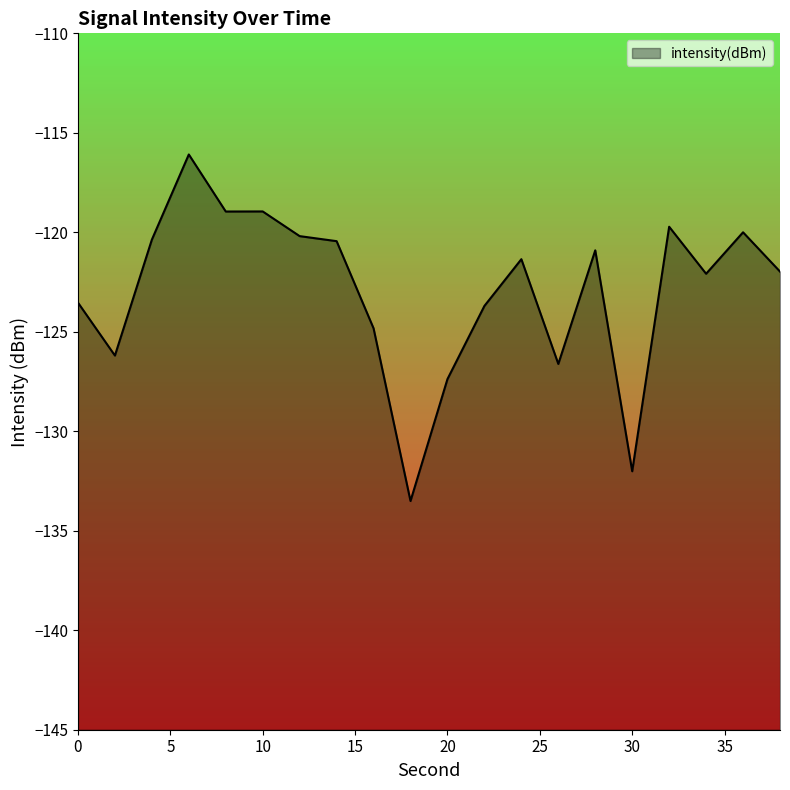

The chart shows a value of -69.5 at 8. True or false?

False